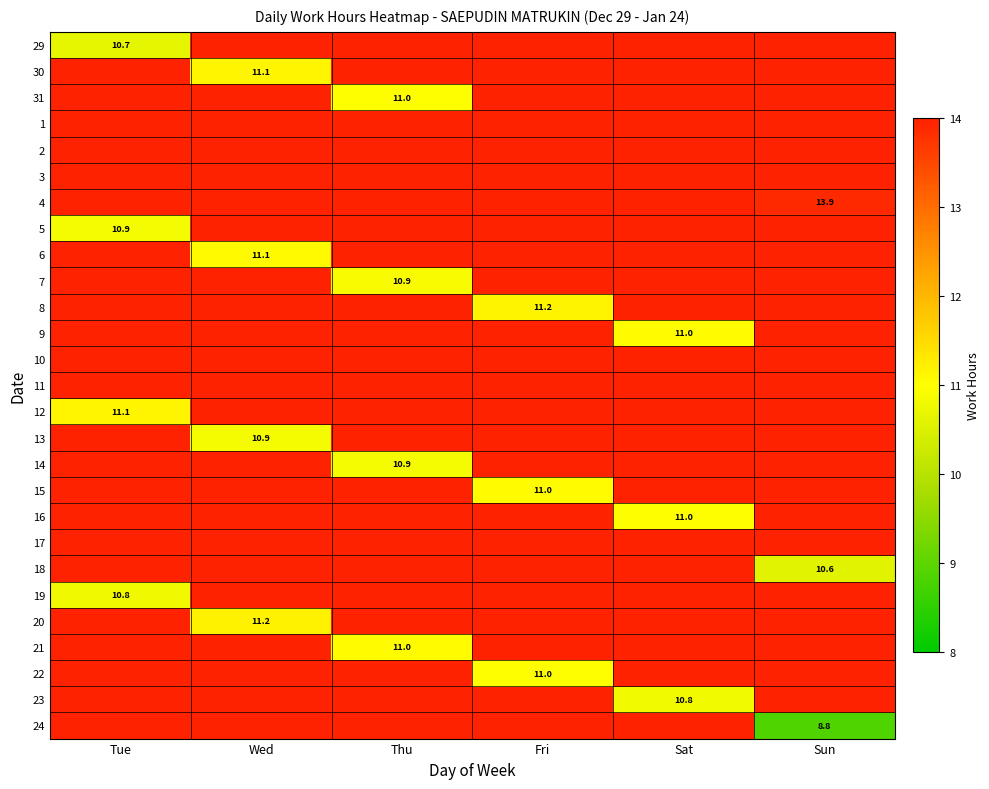

At how many categories does at least one series exceed 10?

6